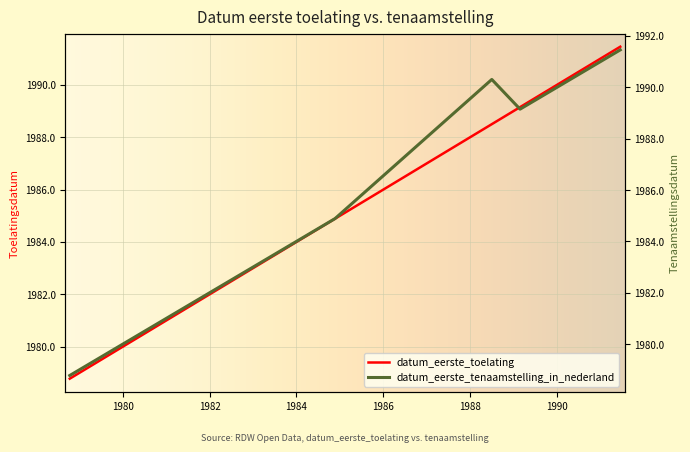

Rank the series at 19900420 from lowest to highest value.

datum_eerste_toelating, datum_eerste_tenaamstelling_in_nederland